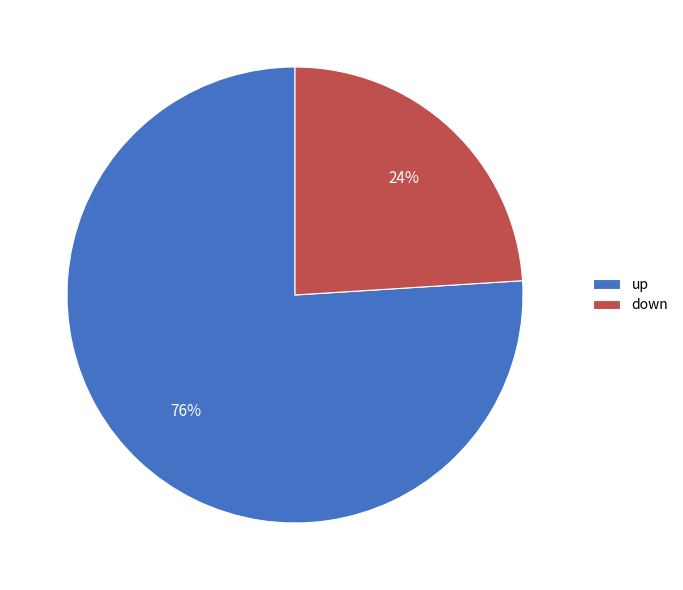

Which category has the biggest portion of the pie?

up